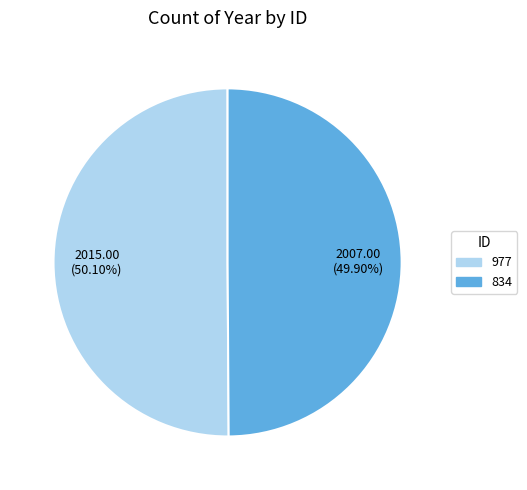

What portion of the pie excludes 977?

49.9%